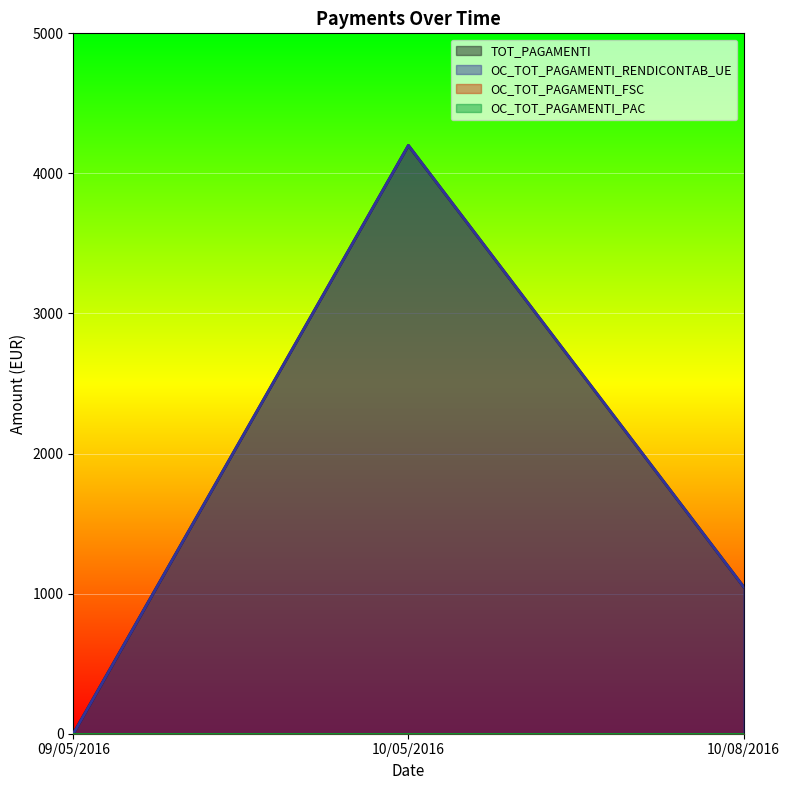

What is the label of the 3rd point from the left?

10/08/2016